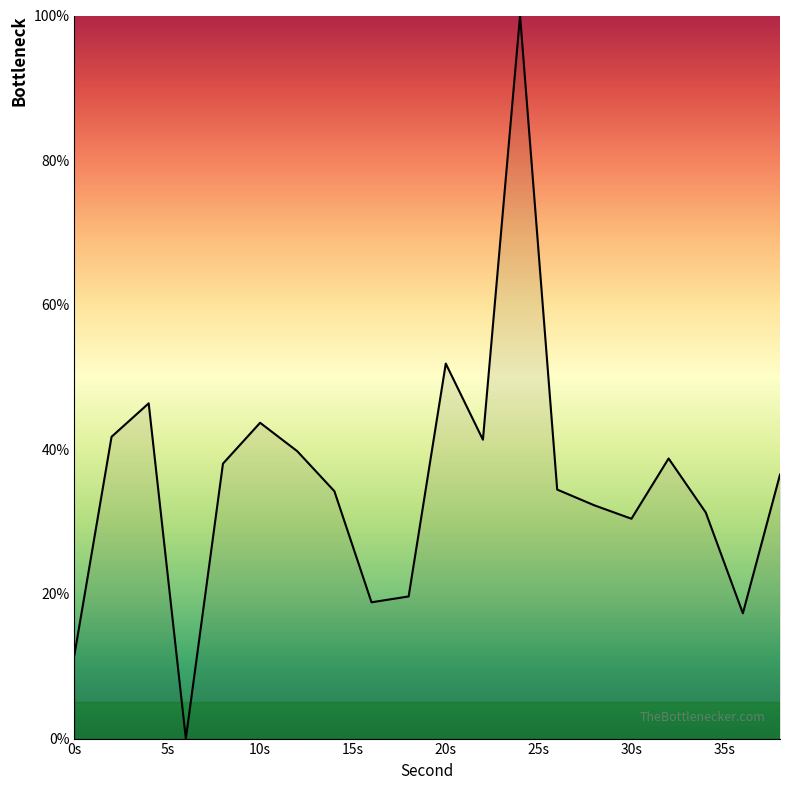

What is the average value?

35.4